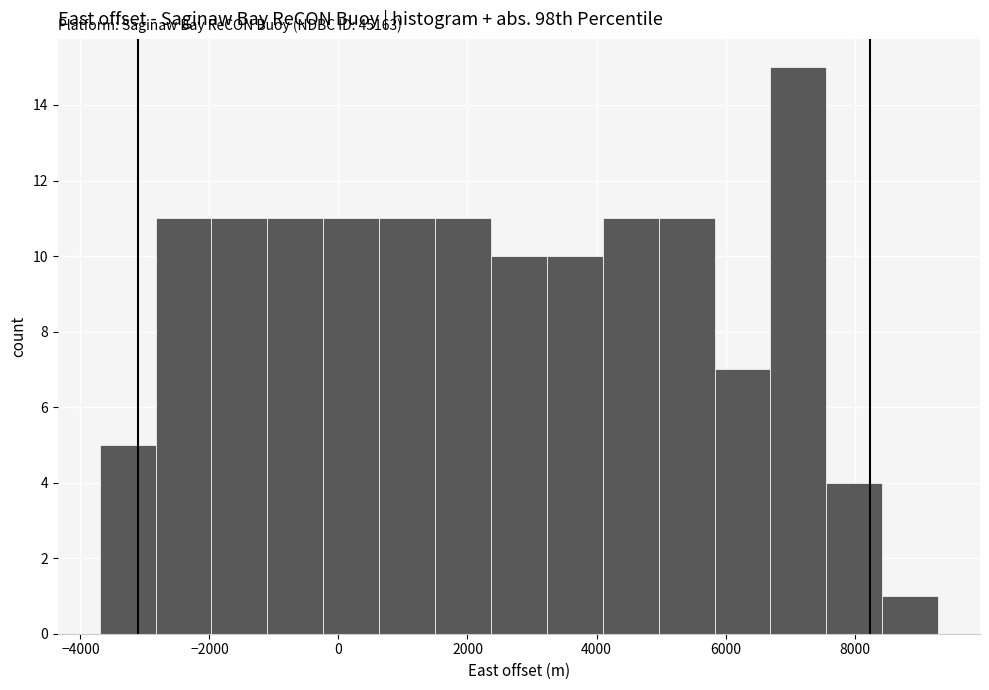

Which range on the x-axis has the tallest bar?

6600 to 7600